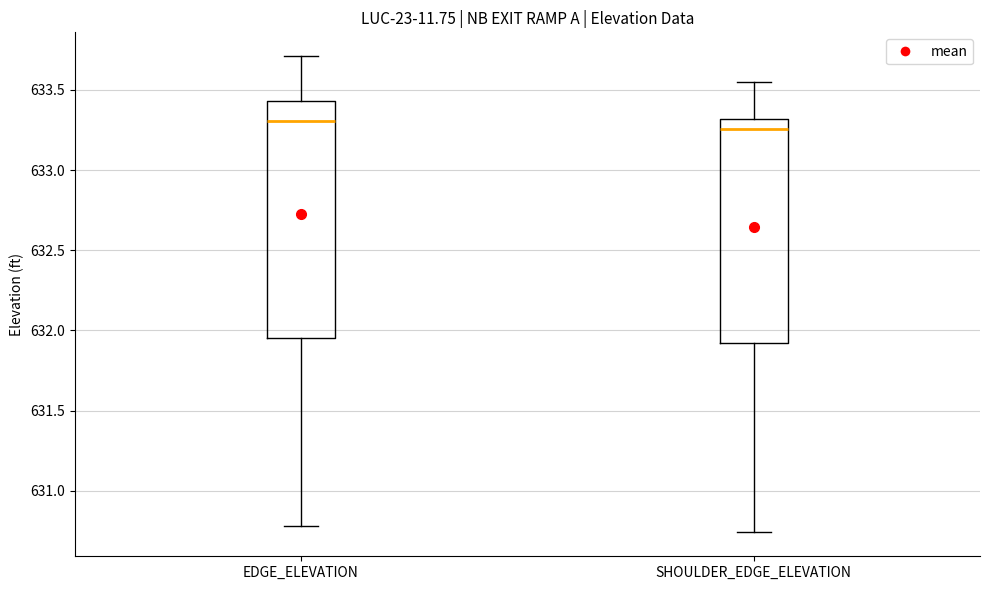

Where is the upper edge of the box for SHOULDER_EDGE_ELEVATION on the y-axis? The values are not printed on the chart, so give them approximately, as read against the axis.

633.30